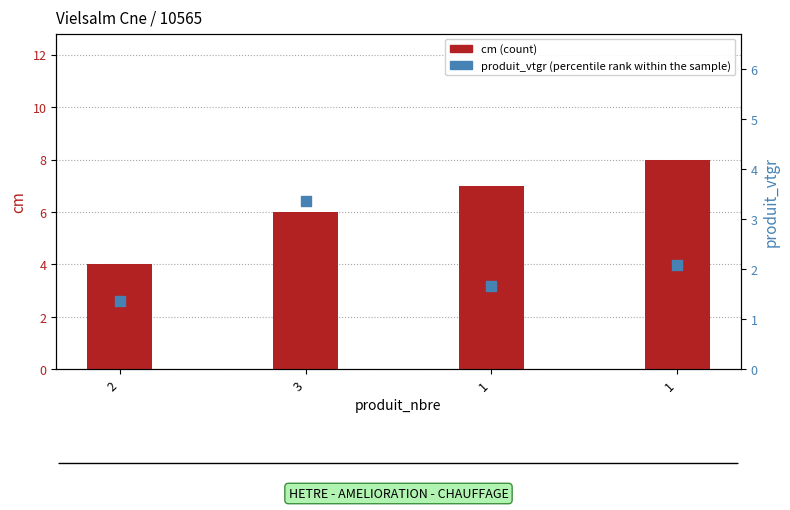

At how many categories does at least one series exceed 7?

1